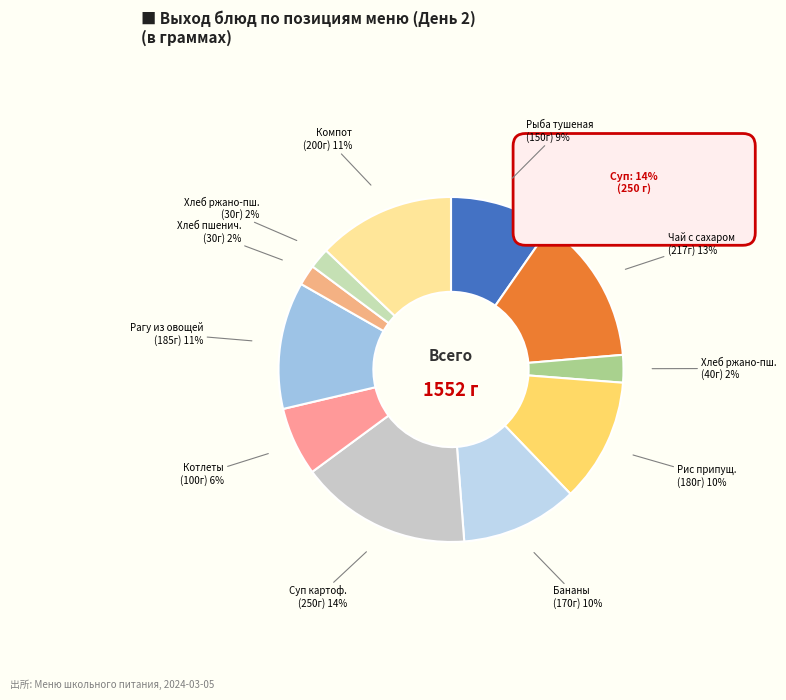

Which slice is the largest?

Суп картофельный с крупой